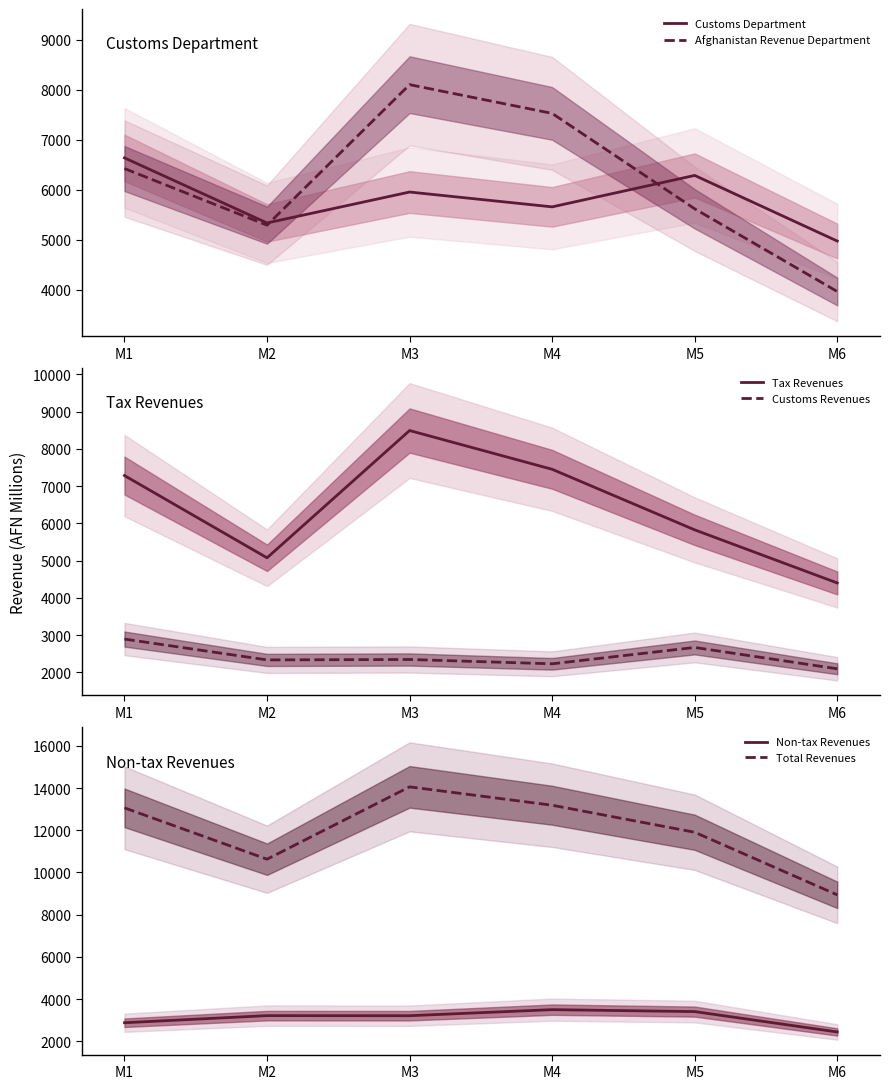

How many values in the Tax Revenues series are below 7284?

3